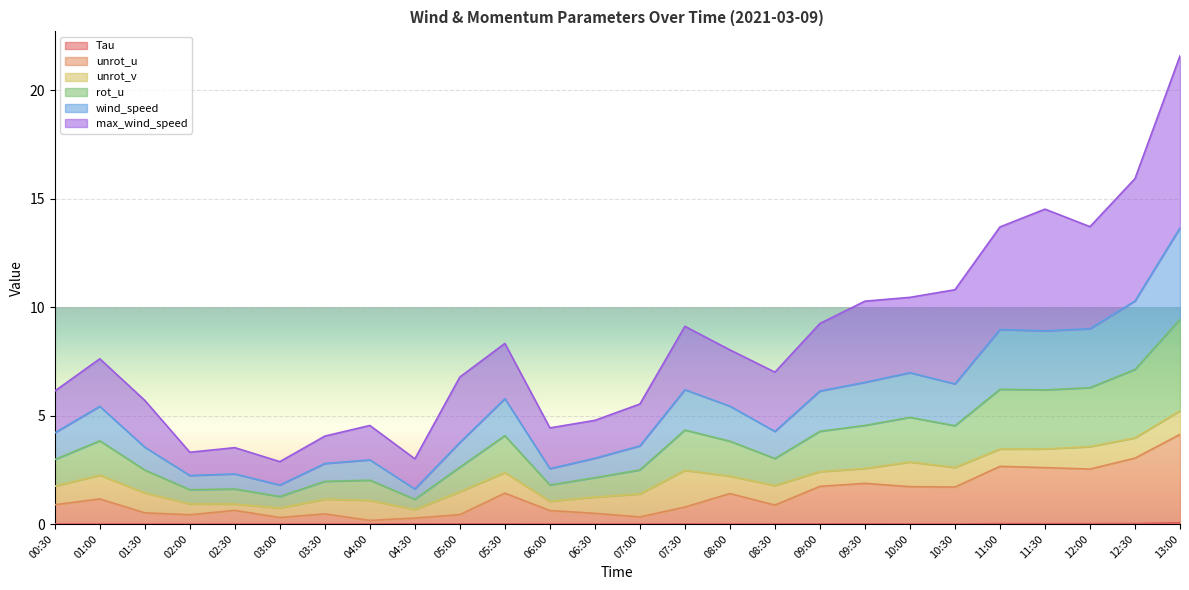

Where is unrot_u nearest to the value 2?

09:30